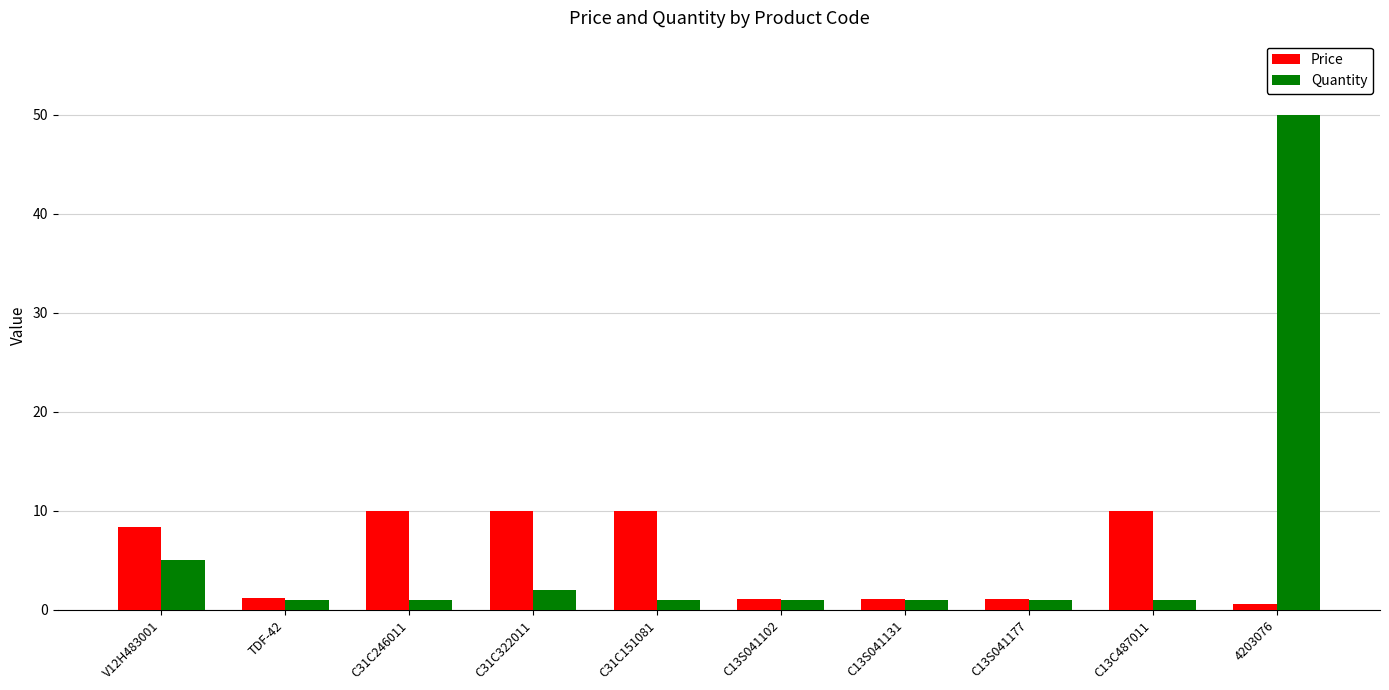

Which category has the highest value across all series?

4203076